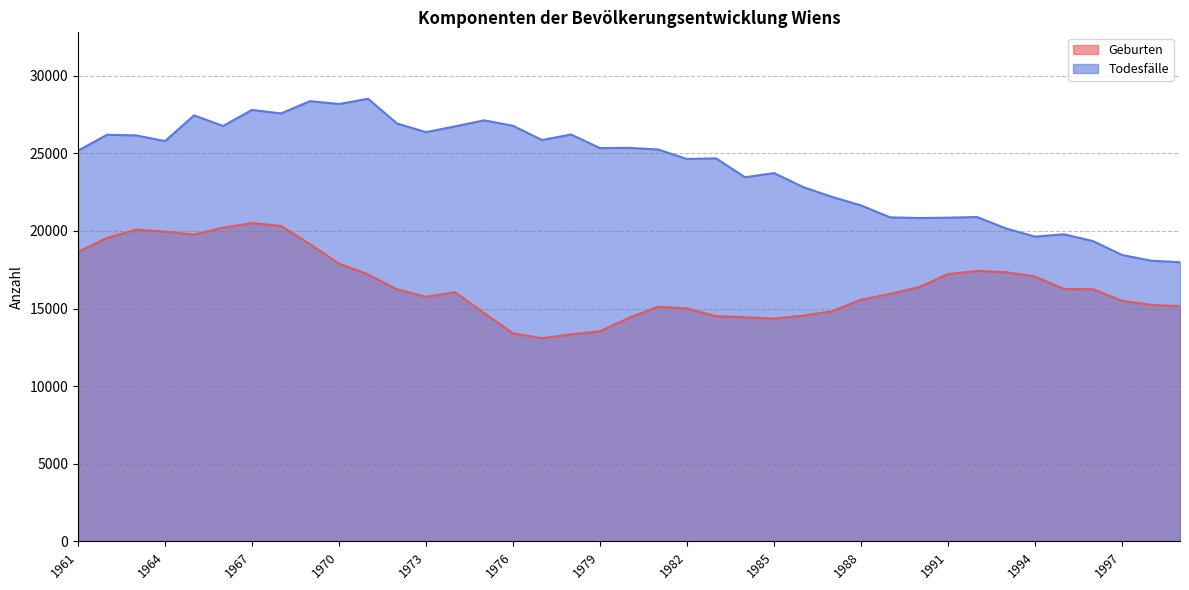

True or false: Todesfälle and Geburten cross at least once.

False